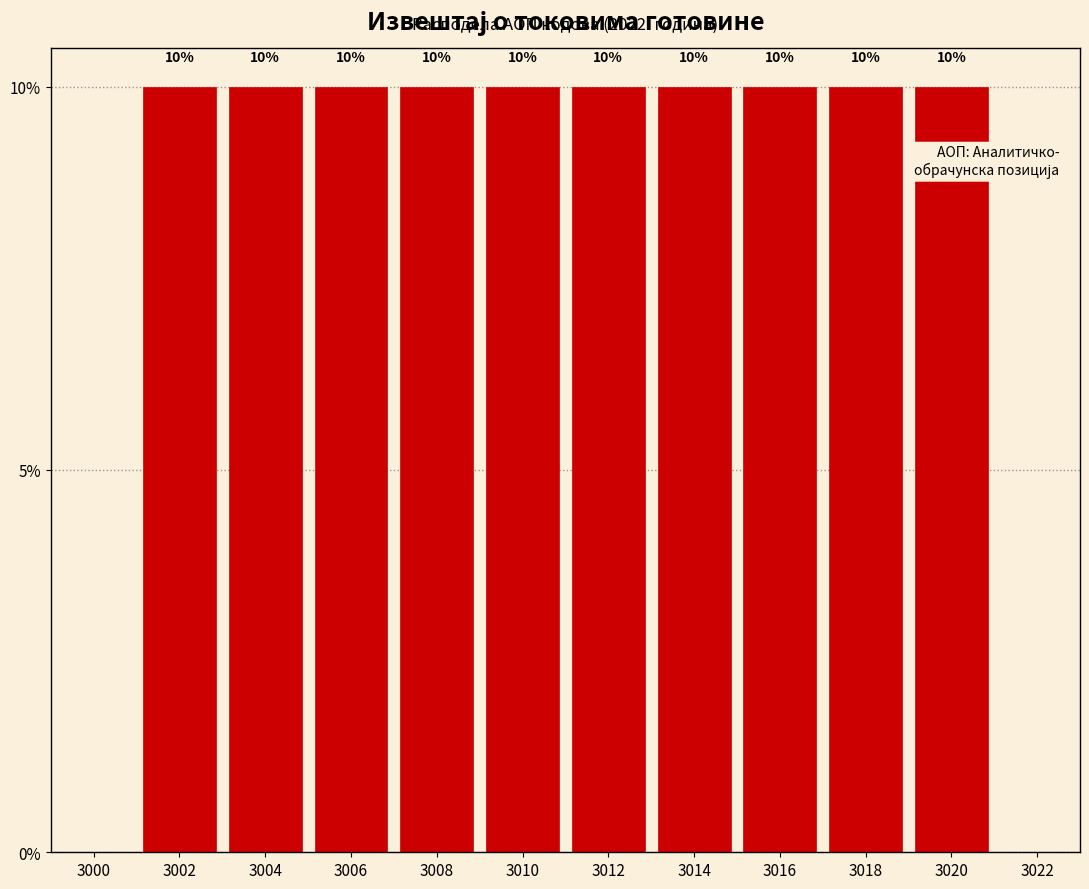

Reading left to right, transcribe this chart: for each bar, give the range it covers on the x-axis and its height.

3001 to 3003: 10
3003 to 3005: 10
3005 to 3007: 10
3007 to 3009: 10
3009 to 3011: 10
3011 to 3013: 10
3013 to 3015: 10
3015 to 3017: 10
3017 to 3019: 10
3019 to 3021: 10